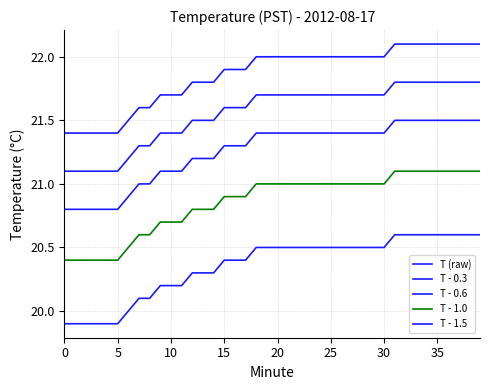

Is this an area chart (filled region under the line)?

No